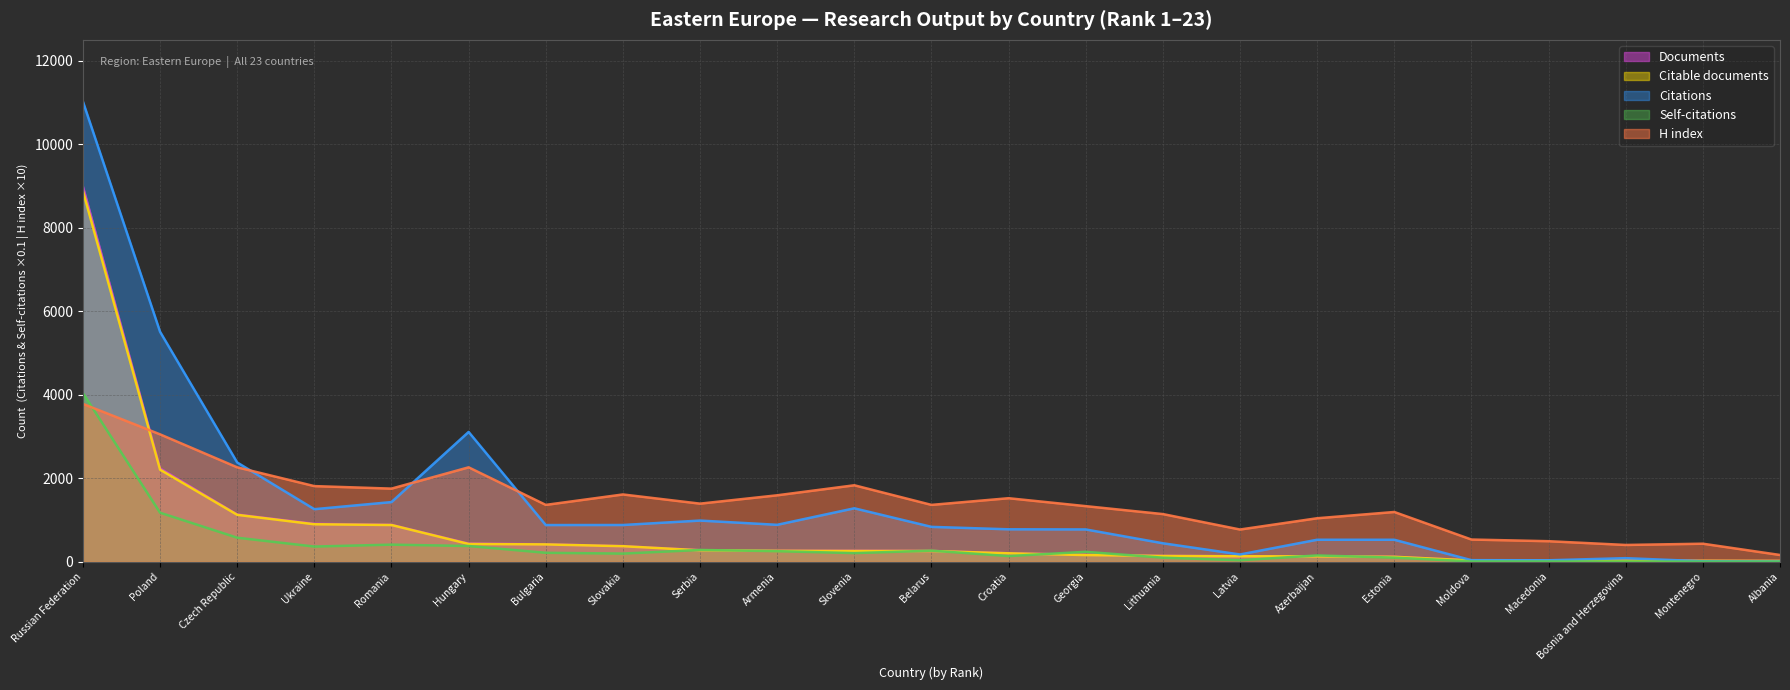

At which category does H index reach its first local peak?

Hungary